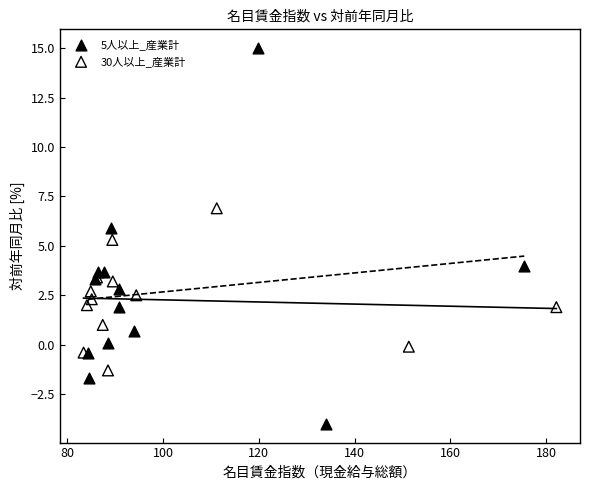

Which series has the largest Y range (max minus min)?

5人以上_産業計